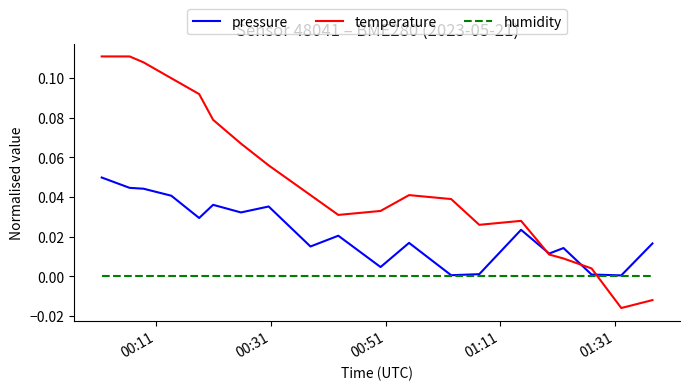

Which series has the largest range (max minus min)?

temperature